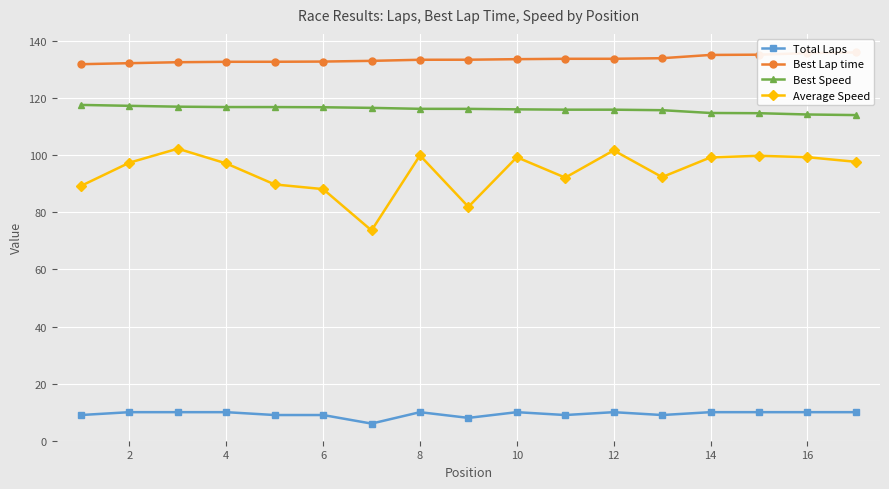

What is the sum of all Best Lap time values?

2272.2